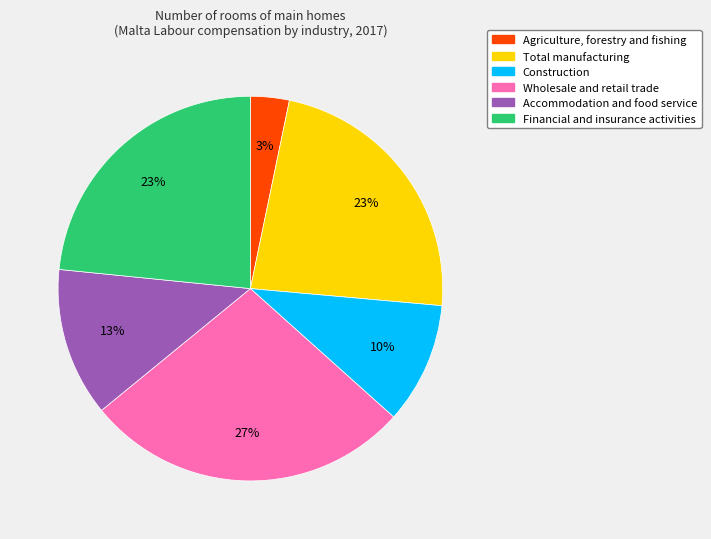

Do Total manufacturing and Agriculture, forestry and fishing together represent more than half of the pie?

No